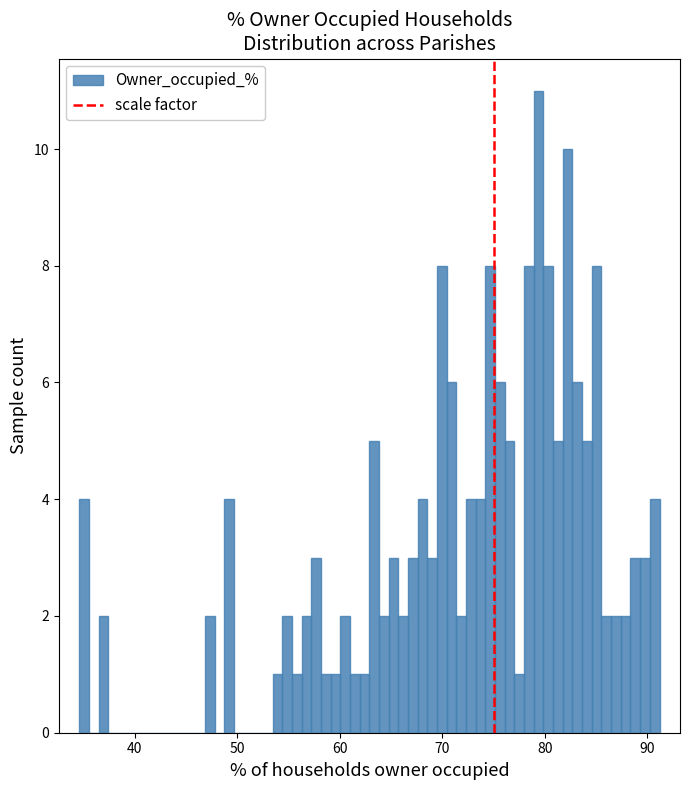

Read against the x-axis, roughly where is the centre of the tallest bar?

79